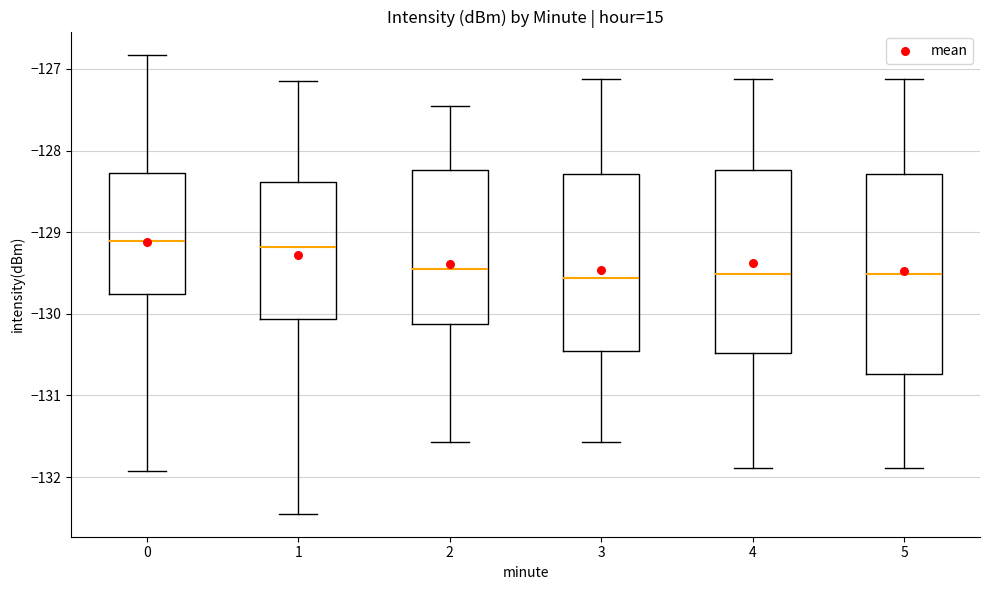

Reading left to right, read every box against the y-axis: the position of its median line, the range the box covers, and the ends of its whiskers. The values are not printed on the chart, so give them approximately, as read against the axis.

0: median -129.1, box -129.8 to -128.3, whiskers -131.9 to -126.8
1: median -129.2, box -130.1 to -128.4, whiskers -132.4 to -127.1
2: median -129.5, box -130.1 to -128.2, whiskers -131.6 to -127.5
3: median -129.6, box -130.5 to -128.3, whiskers -131.6 to -127.1
4: median -129.5, box -130.5 to -128.2, whiskers -131.9 to -127.1
5: median -129.5, box -130.7 to -128.3, whiskers -131.9 to -127.1